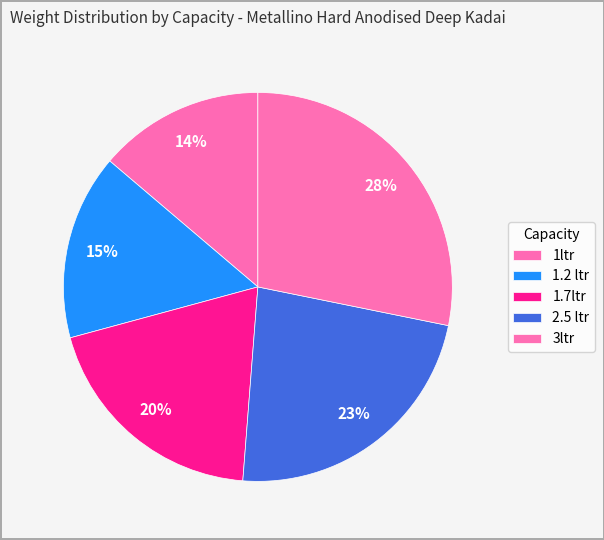

What is the total percentage of 2.5 ltr and 3ltr?

51.2%